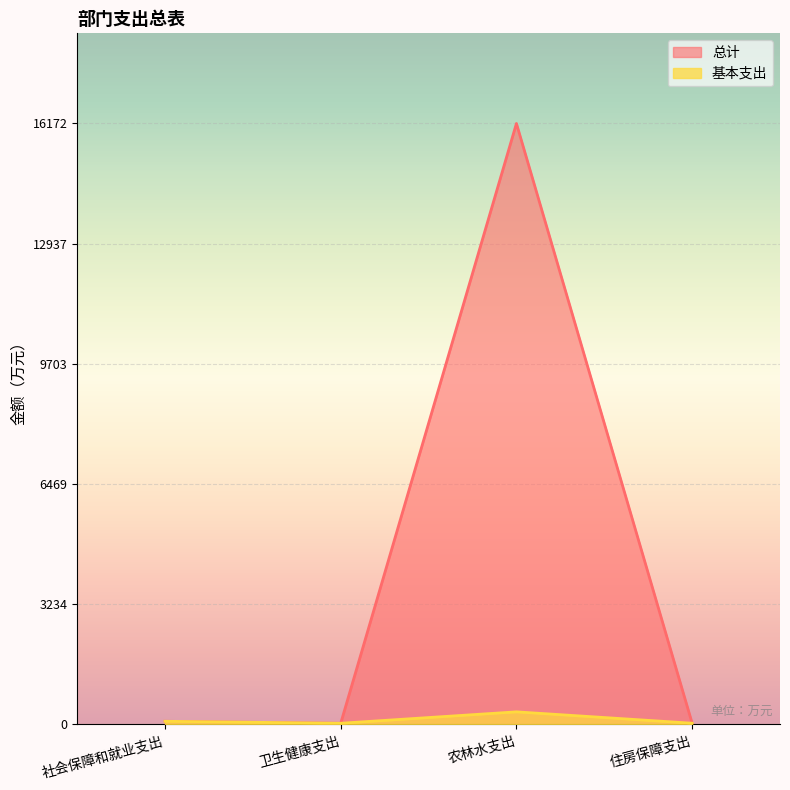

What is the sum of all 基本支出 values?

487.3